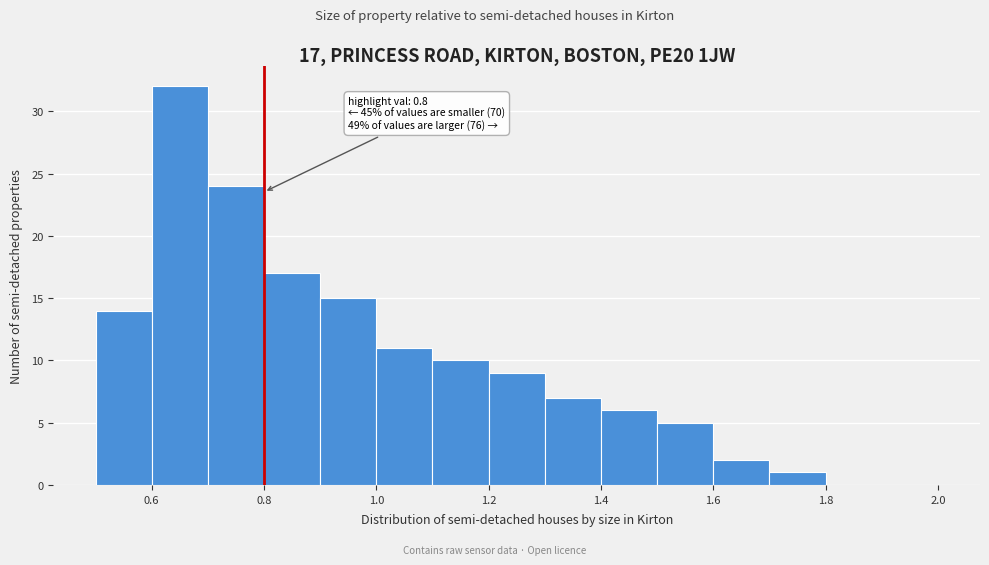

Over which range of the x-axis is the bar tallest?

0.6 to 0.7